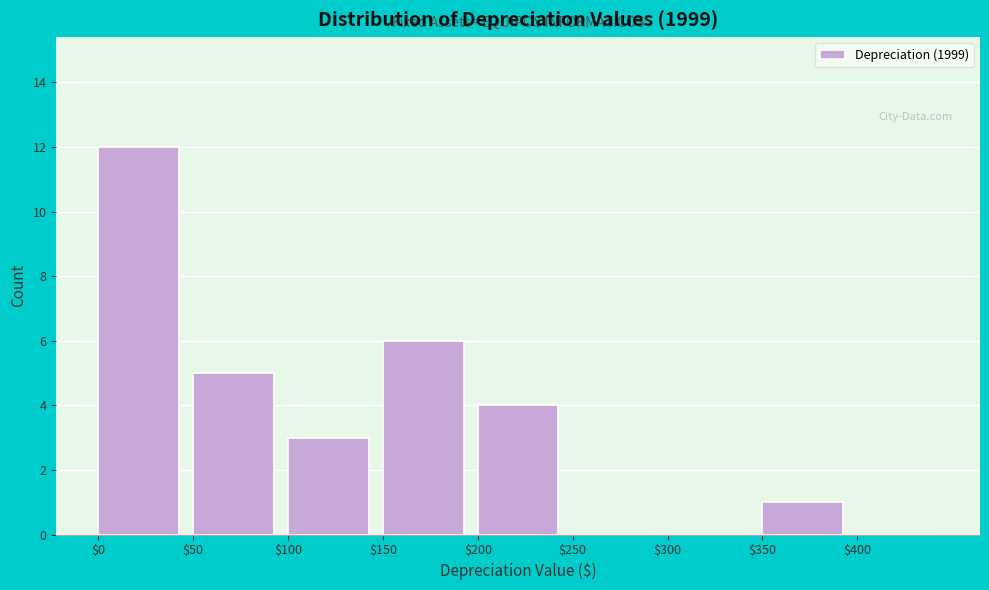

Reading left to right, transcribe this chart: for each bar, give the range it covers on the x-axis and its height. The values are not printed on the chart, so give them approximately, as read against the axis.

0 to 50: 12
50 to 100: 5
100 to 150: 3
150 to 200: 6
200 to 250: 4
250 to 300: 0
300 to 350: 0
350 to 400: 1
400 to 450: 0